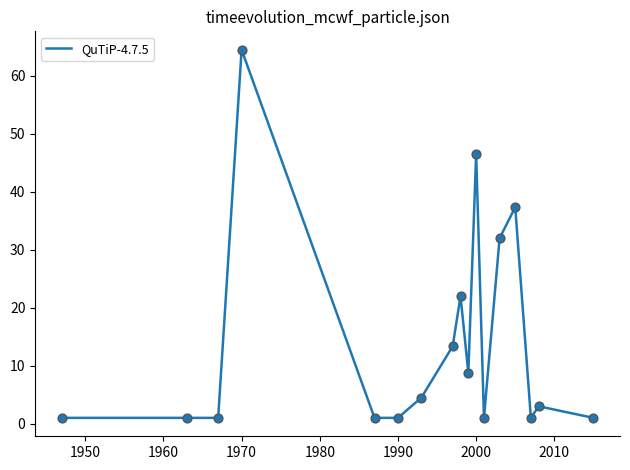

What is the difference between the maximum and minimum values?

63.5